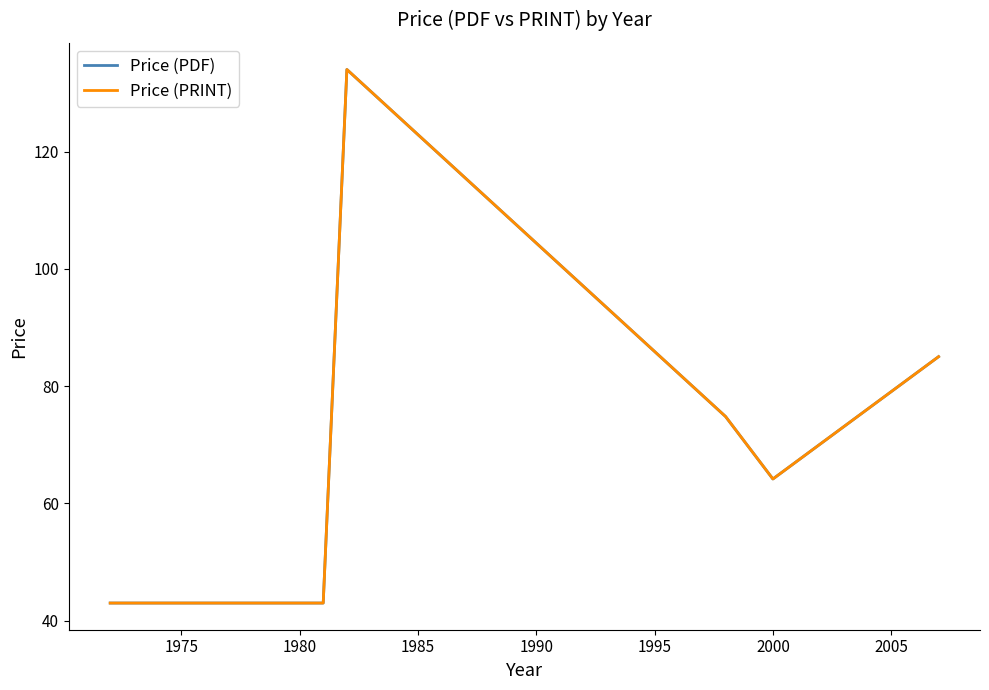

Does the chart have visible grid lines?

No